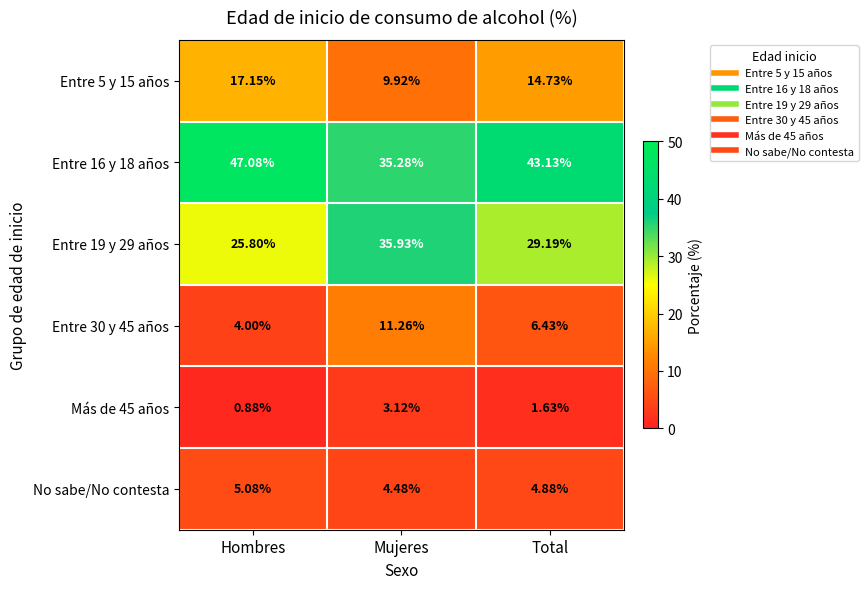

Rank the categories by No sabe/No contesta value from lowest to highest.

Mujeres, Total, Hombres